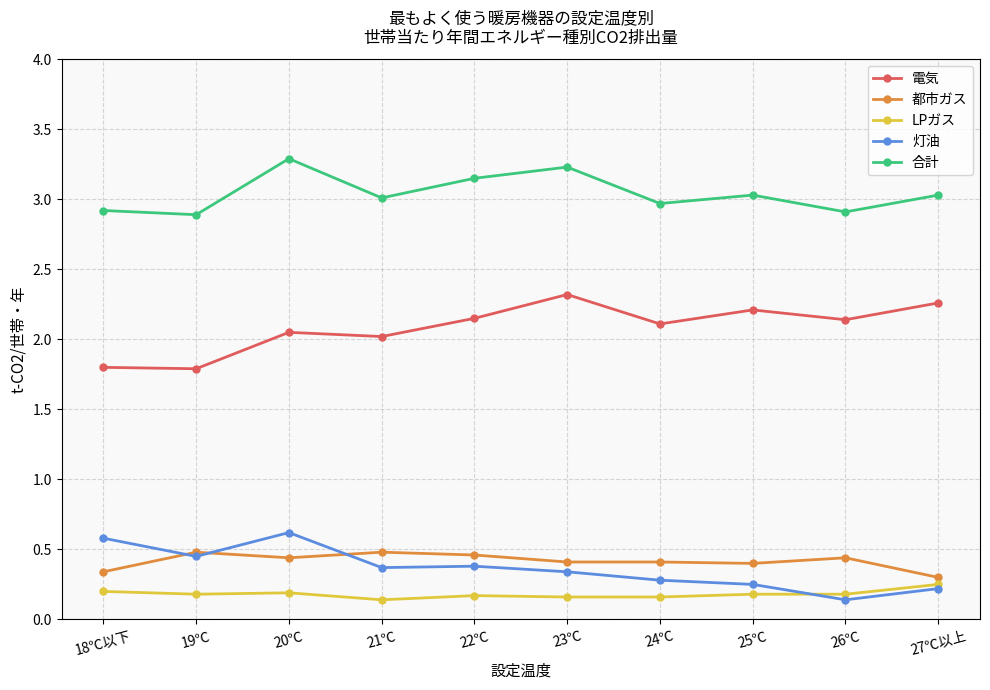

True or false: LPガス has more than 0 interior local peaks.

True